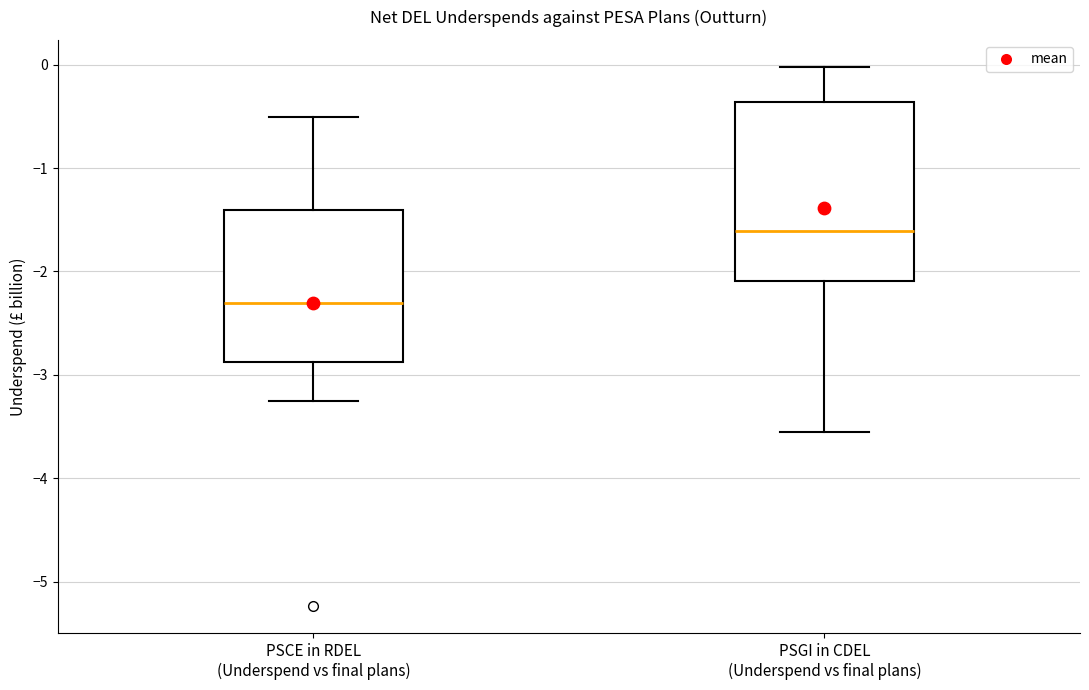

Reading left to right, transcribe this box plot: for each box, give where its median line is, the range the box spans, and where its two whiskers end, as read against the y-axis. The values are not printed on the chart, so give them approximately, as read against the axis.

PSCE in RDEL (Underspend vs final plans): median -2.3, box -2.9 to -1.4, whiskers -3.2 to -0.5
PSGI in CDEL (Underspend vs final plans): median -1.6, box -2.1 to -0.4, whiskers -3.6 to 0.0